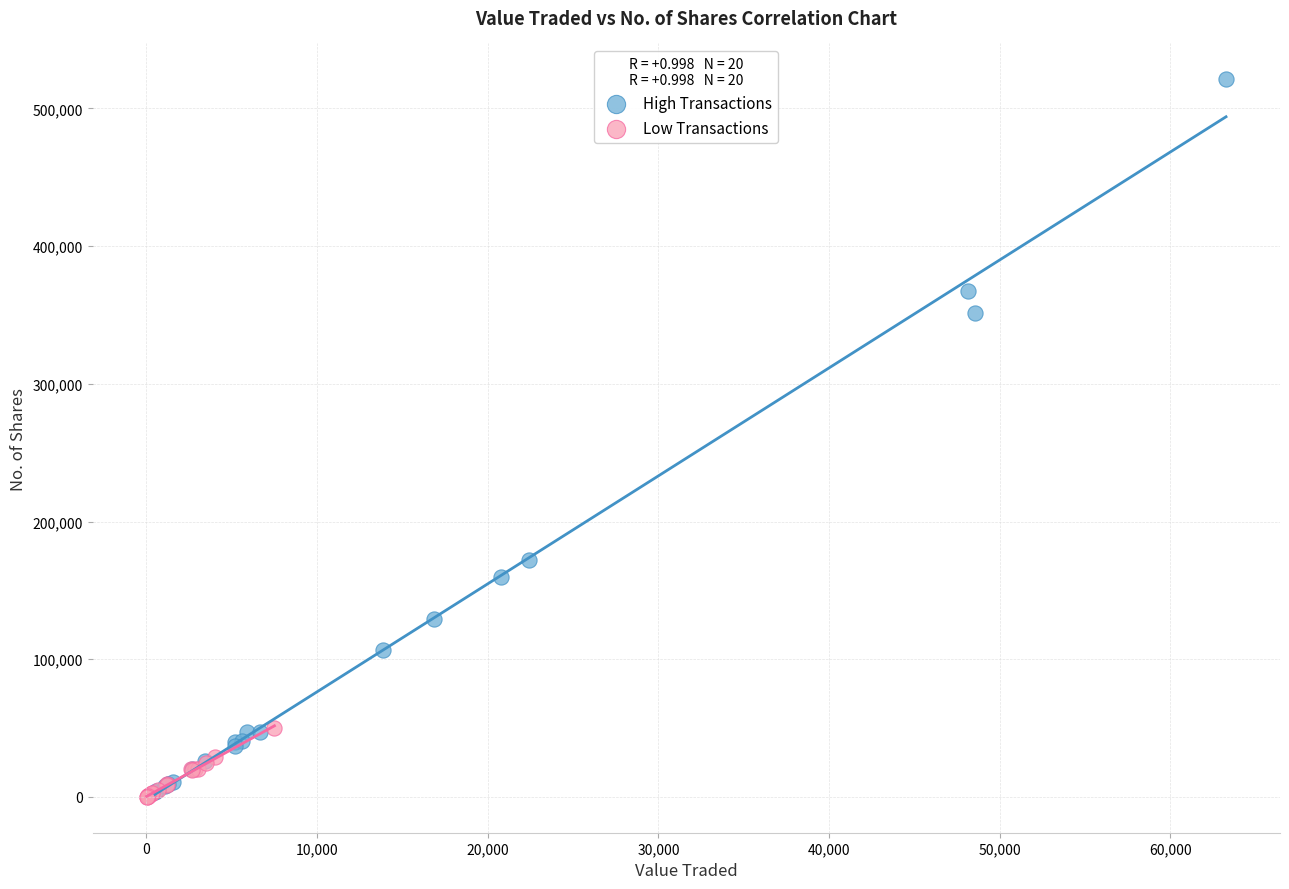

Which series contains the highest Y value?

High Transactions